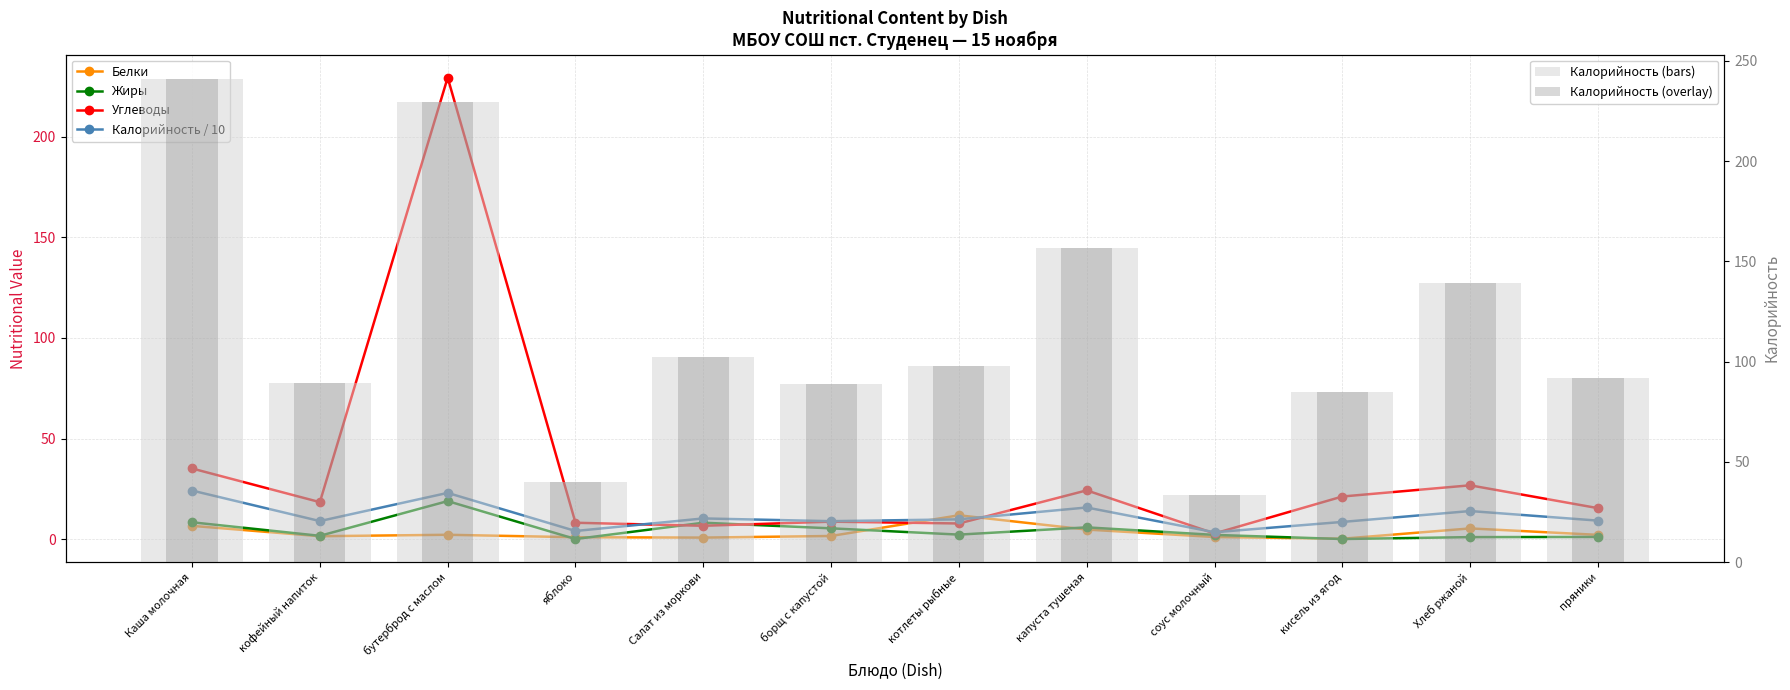

Are the bars horizontal?

No